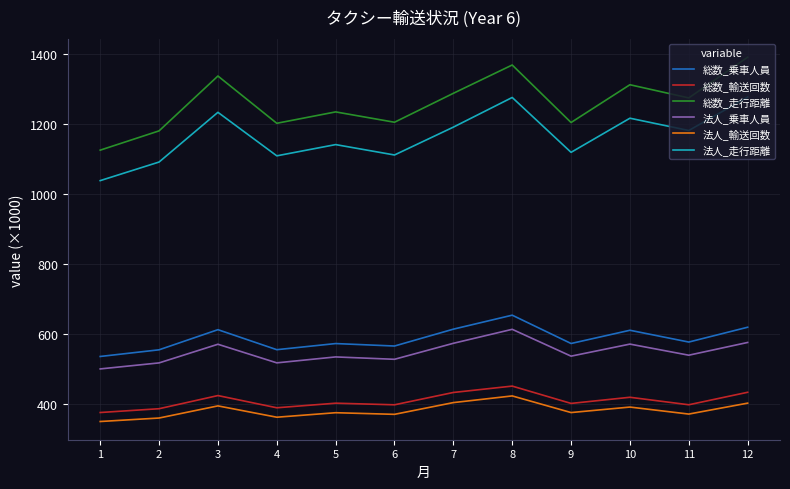

Rank the series by their maximum value, from highest to lowest.

総数_走行距離, 法人_走行距離, 総数_乗車人員, 法人_乗車人員, 総数_輸送回数, 法人_輸送回数